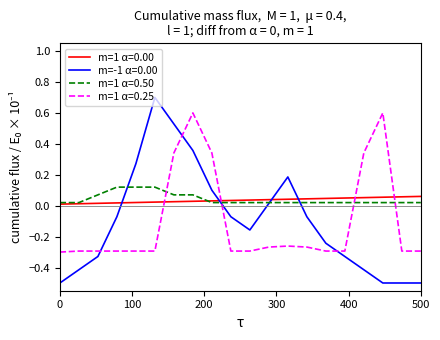

True or false: m=1 α=0.50 and m=-1 α=0.00 intersect in this chart.

True